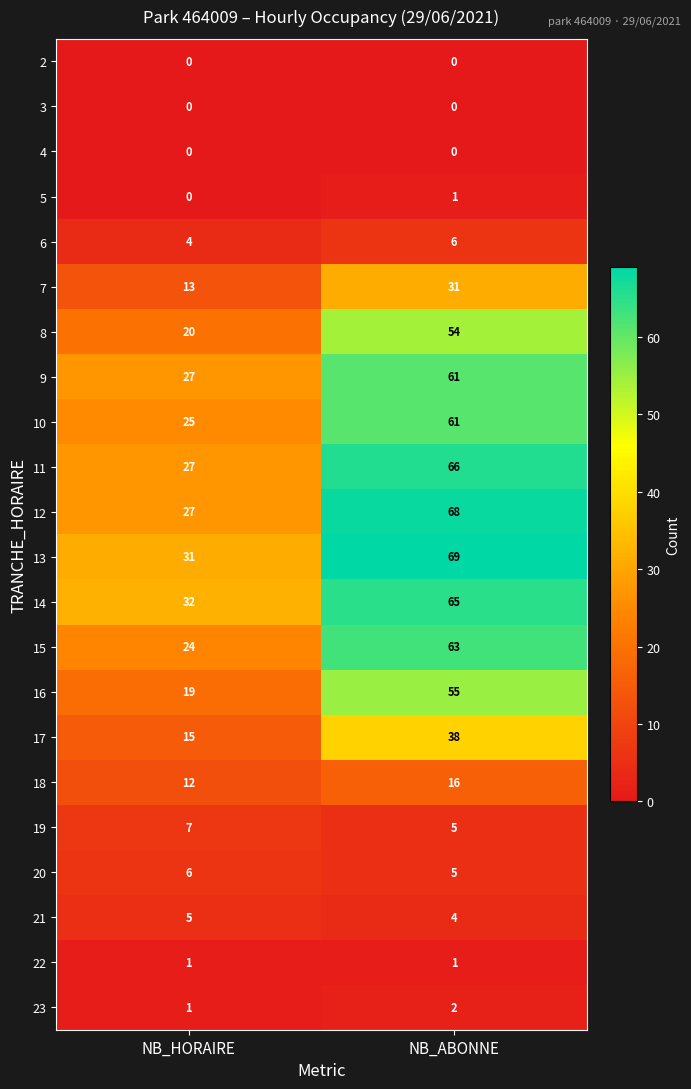

Is it true that 9 equals 27 at NB_HORAIRE?

True